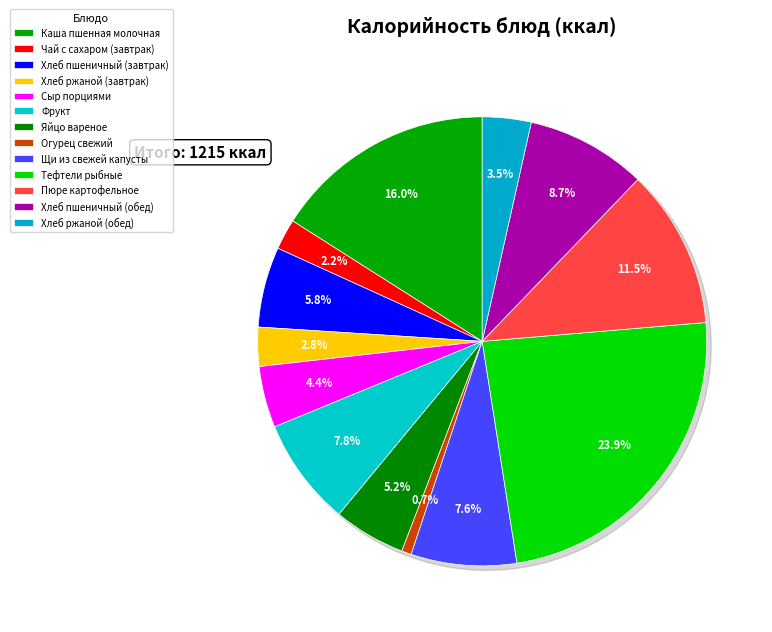

To the nearest percent, what is the combined percentage of Хлеб ржаной (обед) and Огурец свежий?

4%